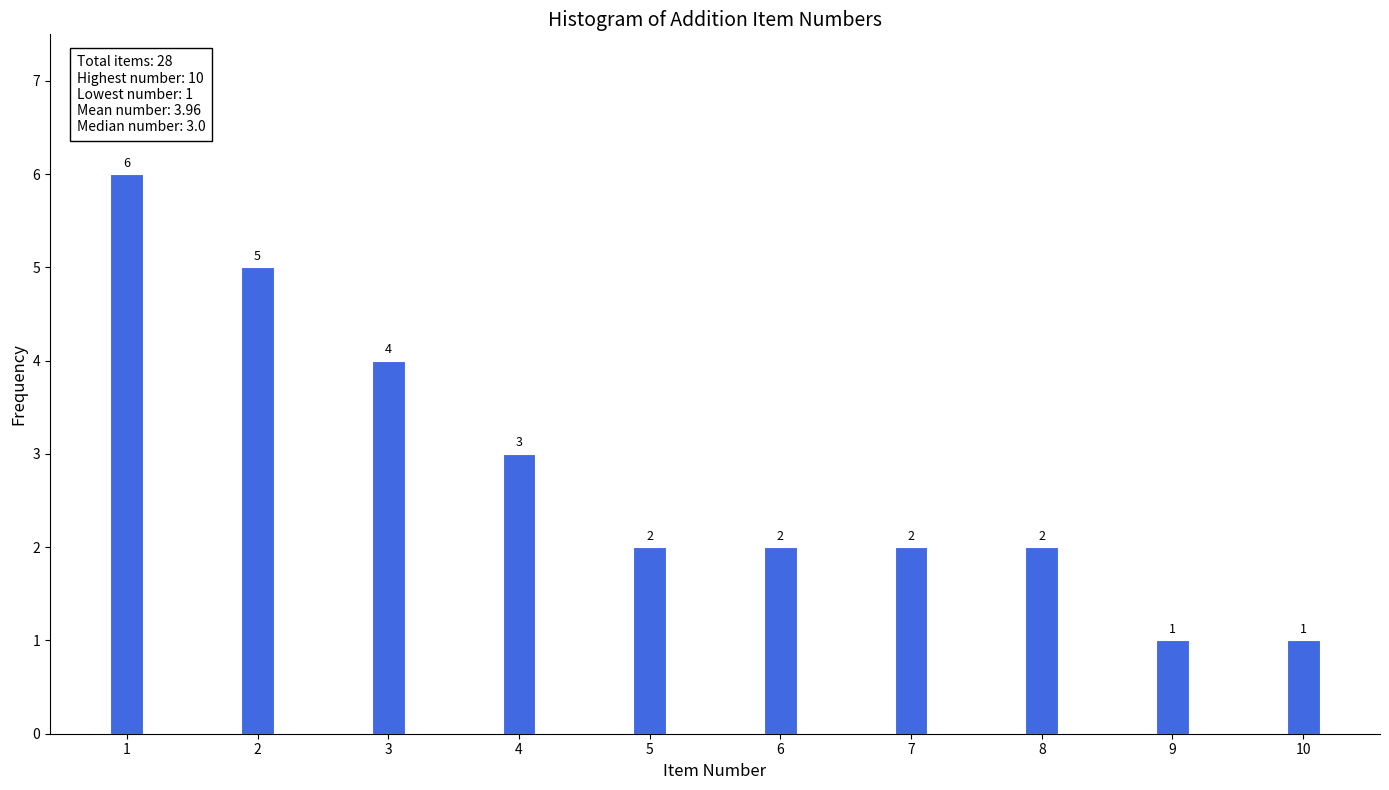

Reading right to left, list all the values displayed in this chart.

10=1	9=1	8=2	7=2	6=2	5=2	4=3	3=4	2=5	1=6